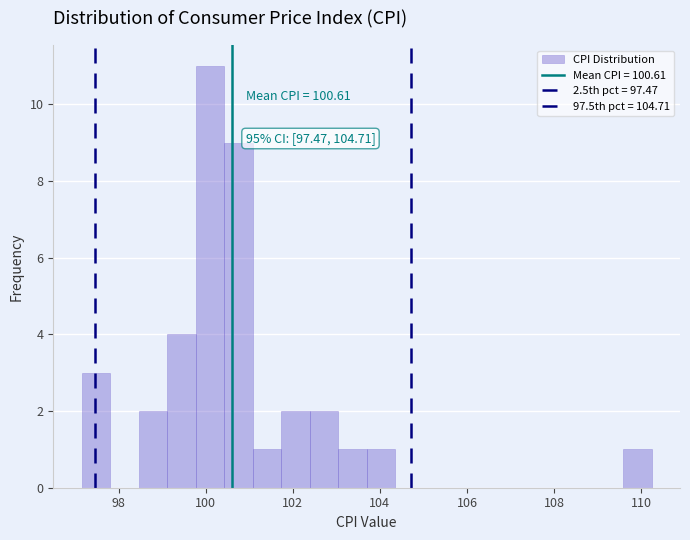

Read against the x-axis, roughly where is the centre of the tallest bar?

100.0